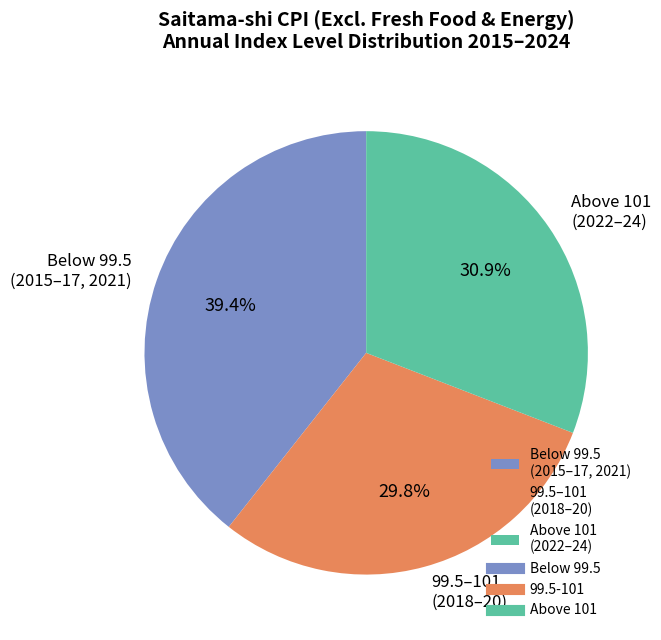

Is there any slice that represents more than half of the pie?

No